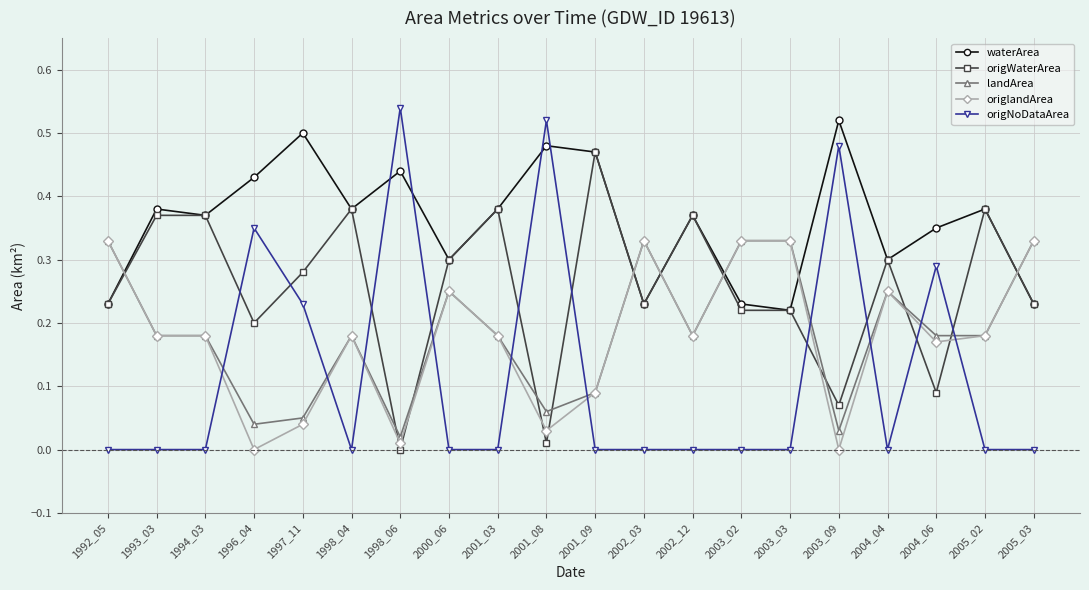

True or false: waterArea has a value of 0.1 at 2002_03.

False